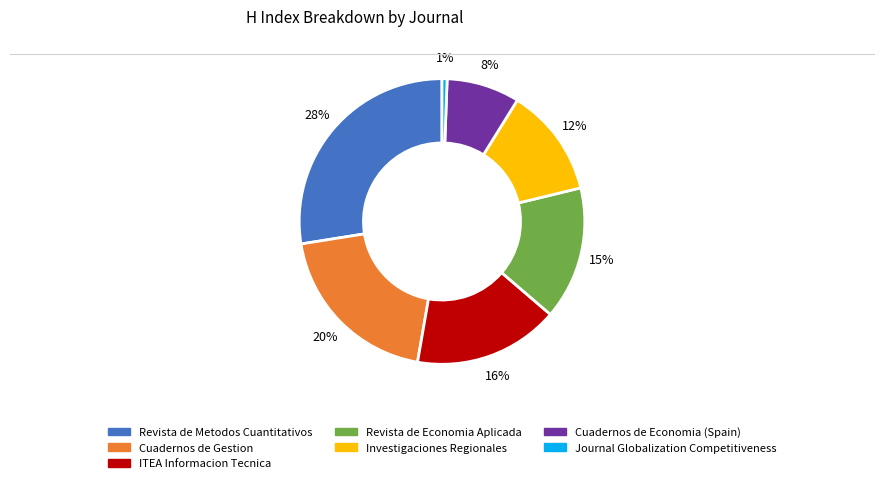

Is Cuadernos de Gestion the majority of the pie?

No